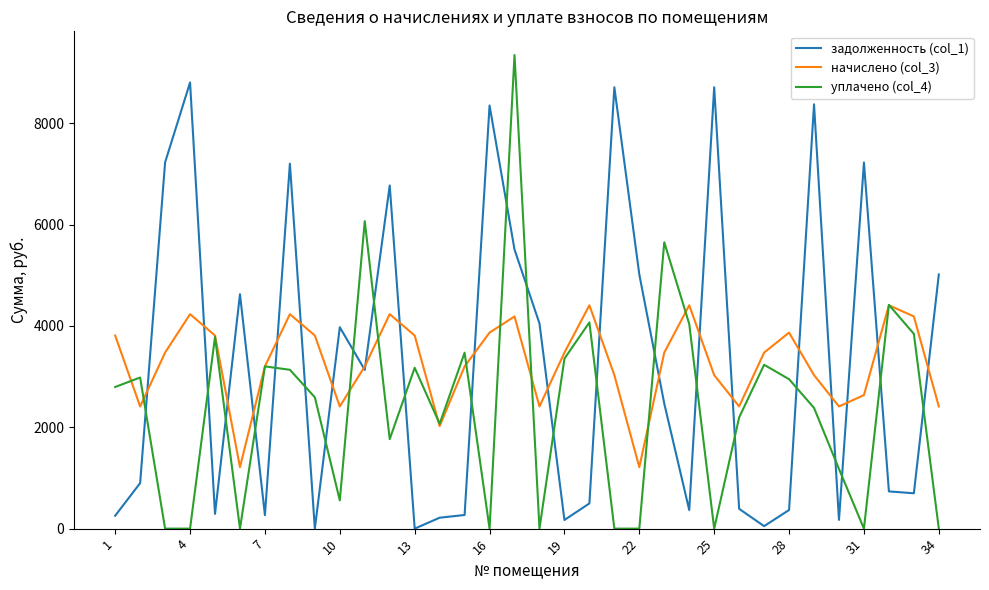

Which series ends up on top after the final intersection of задолженность (col_1) and начислено (col_3)?

задолженность (col_1)